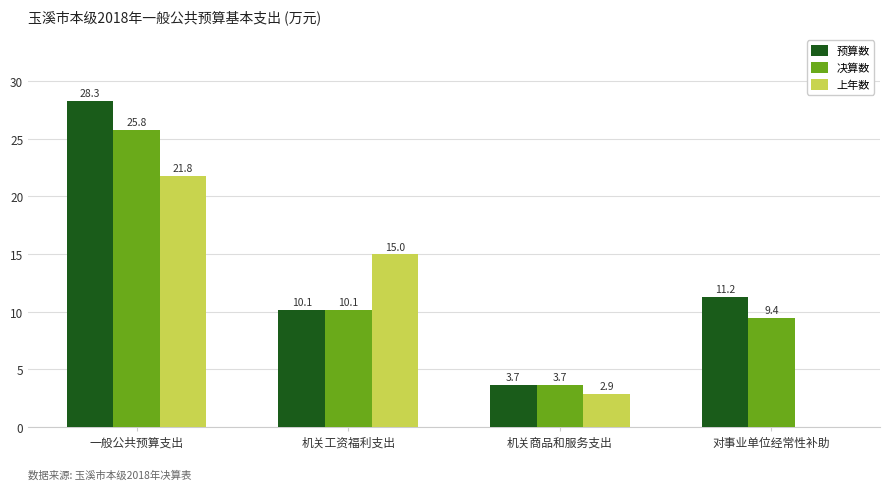

What is the value of the 上年数 bar at the 3rd from the left?

28913